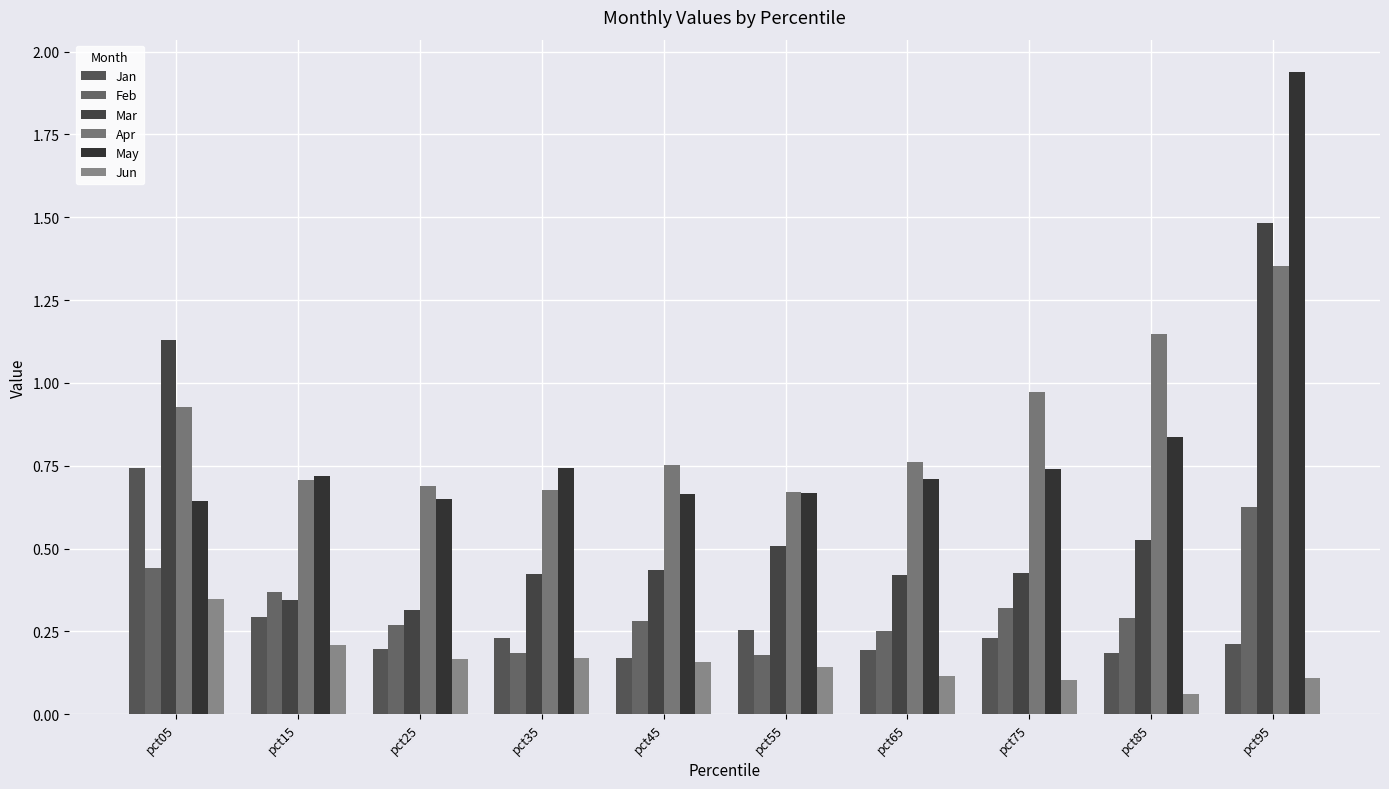

Where is Mar nearest to the value 0?

pct25